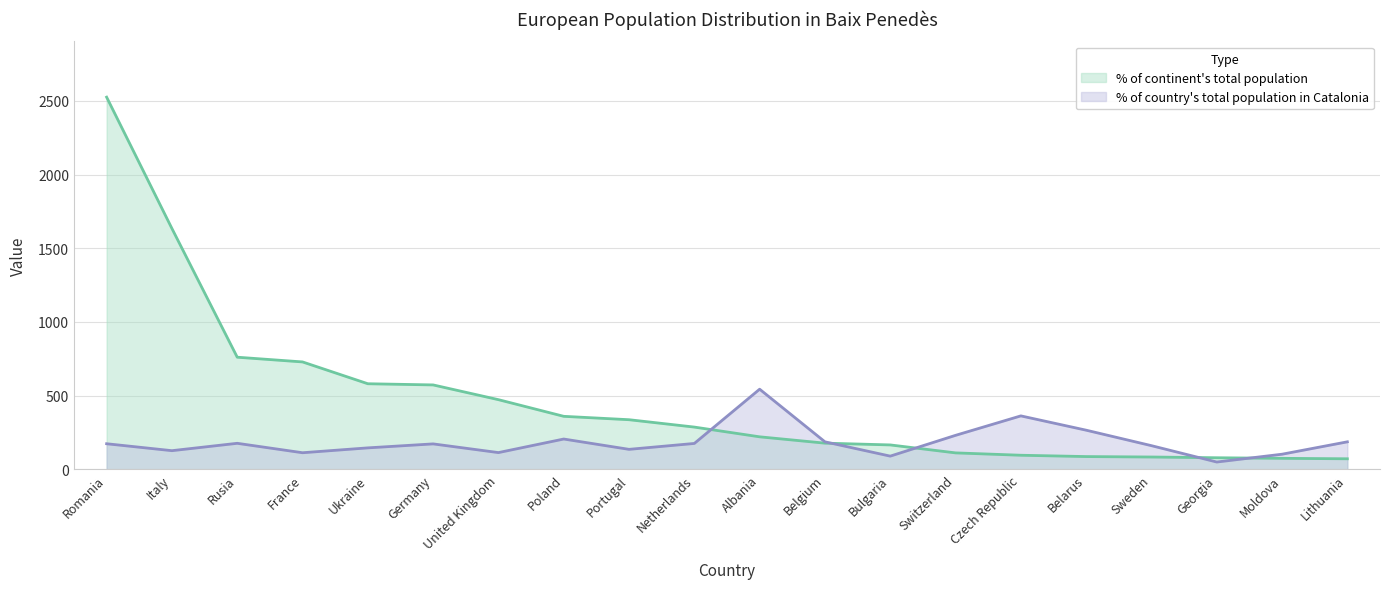

What is the label of the 16th point from the left?

Belarus